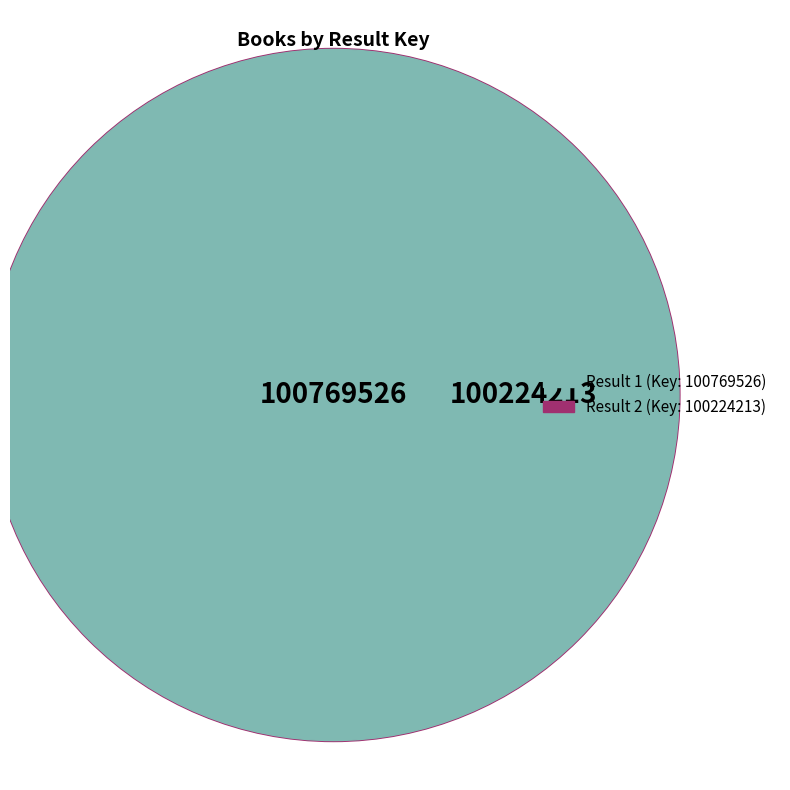

To the nearest percent, what portion does 1 represent?

50%